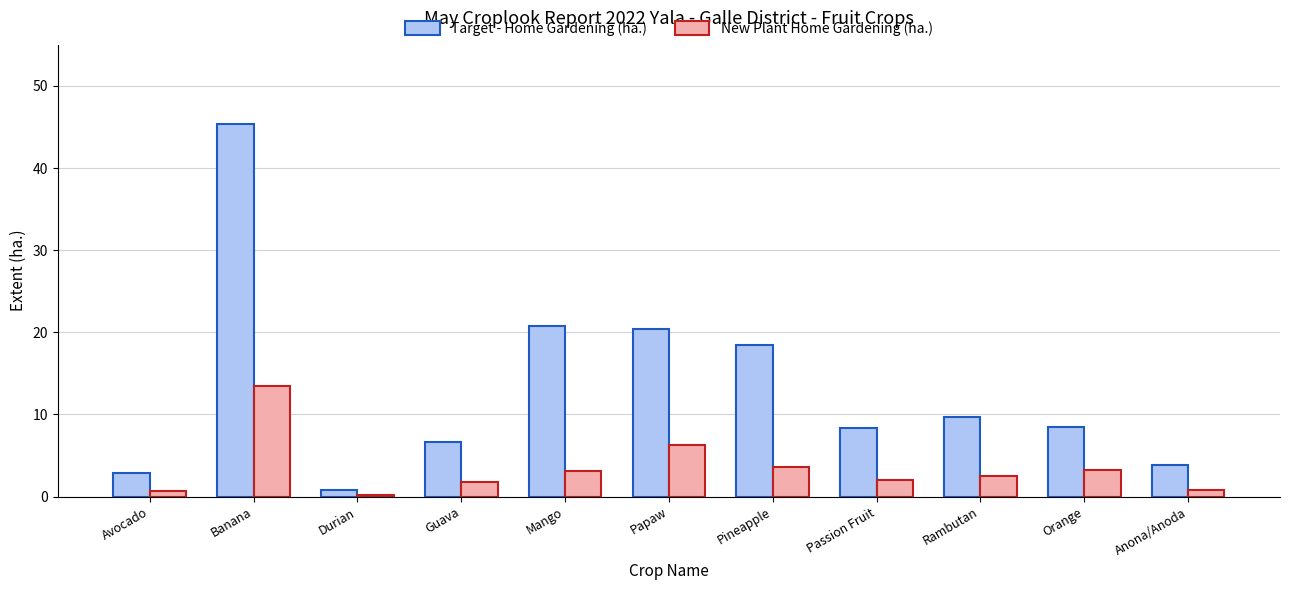

List the series in order of their overall mean, lowest first.

New Plant Home Gardening (ha.), Target - Home Gardening (ha.)